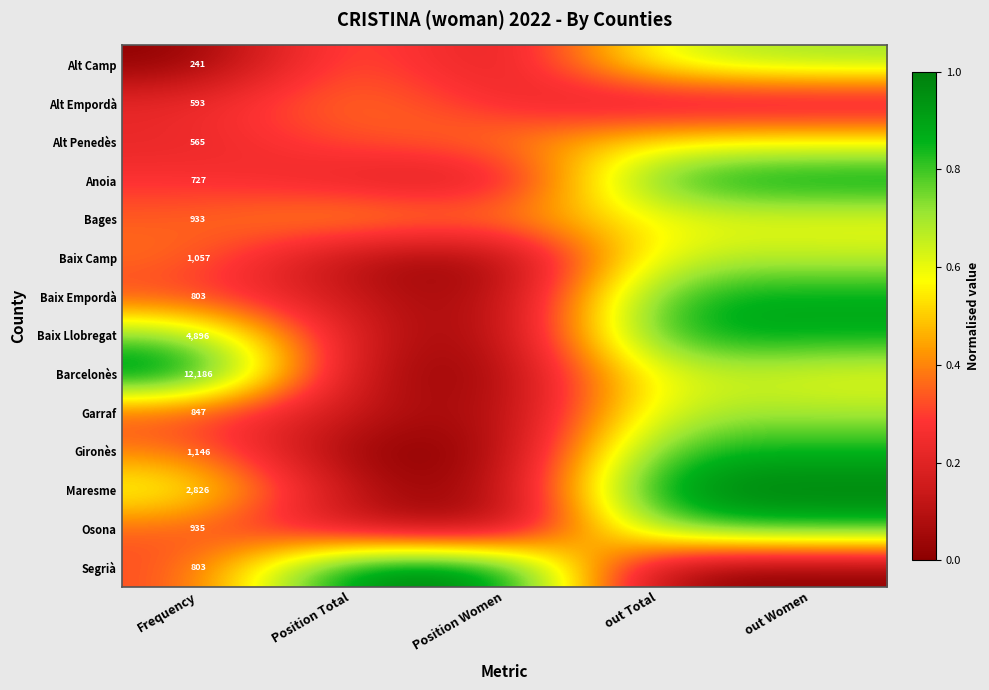

What is the total value across all series at out Total?

9.3